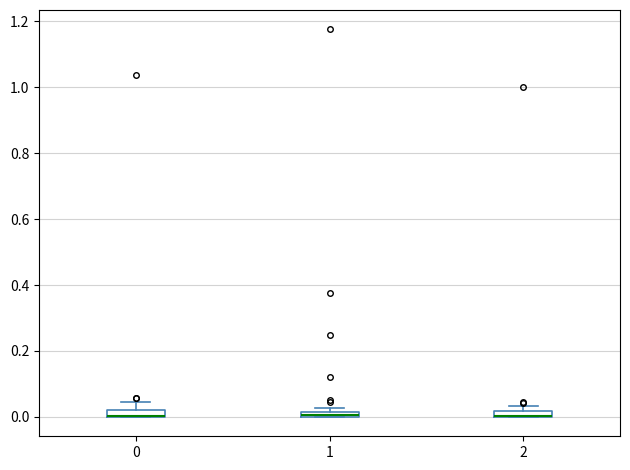

Where is the lower edge of the box at x = 2 on the y-axis? The values are not printed on the chart, so give them approximately, as read against the axis.

0.00